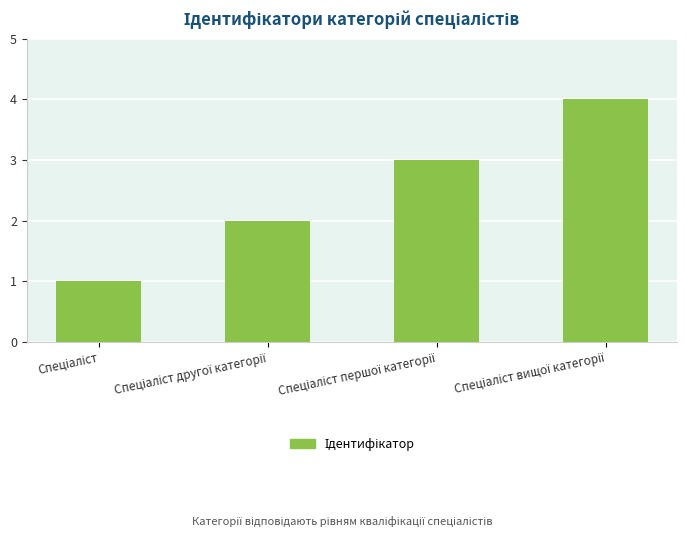

What is the sum of all values?

10